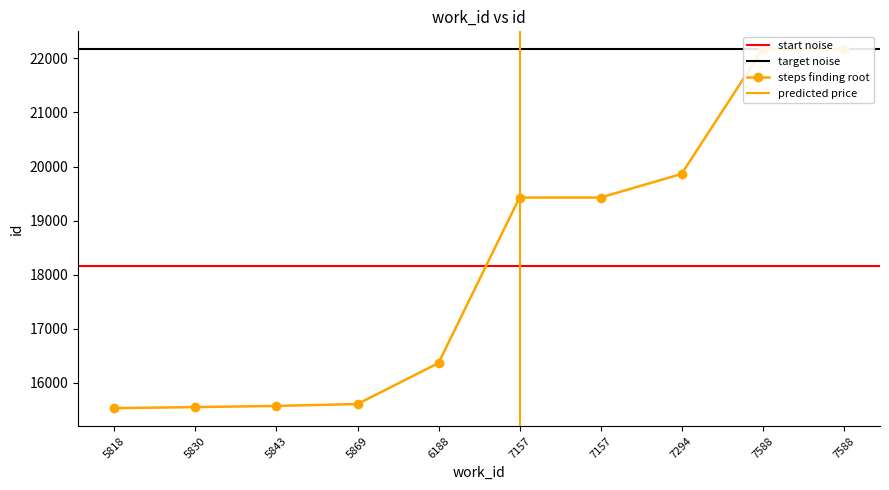

List the labels in order of value, smallest first.

5818, 5830, 5843, 5869, 6188, 7157, 7157, 7294, 7588, 7588